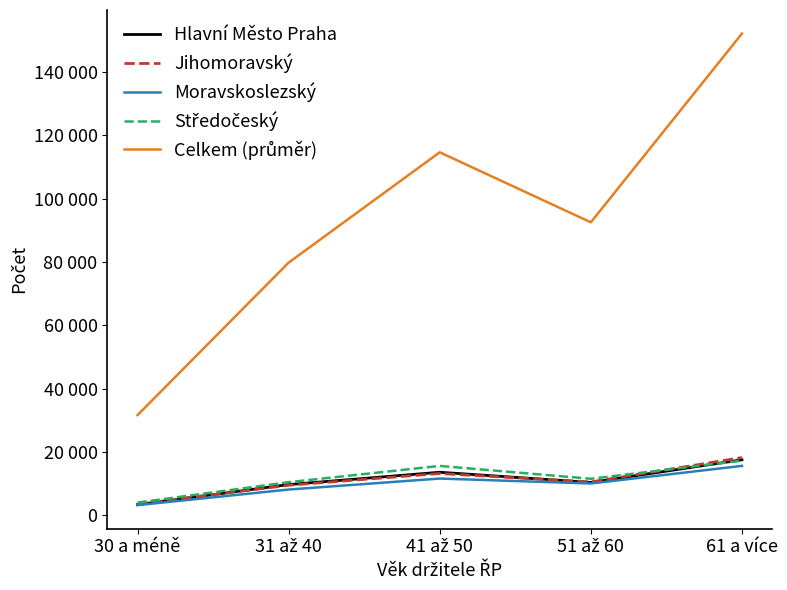

The Hlavní Město Praha series shows 14797 at 31 až 40. True or false?

False